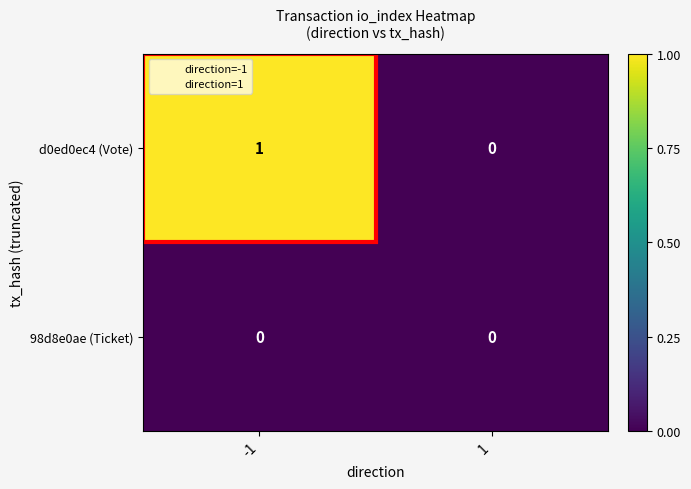

Which series changed the most between -1 and 1?

d0ed0ec4 (Vote)